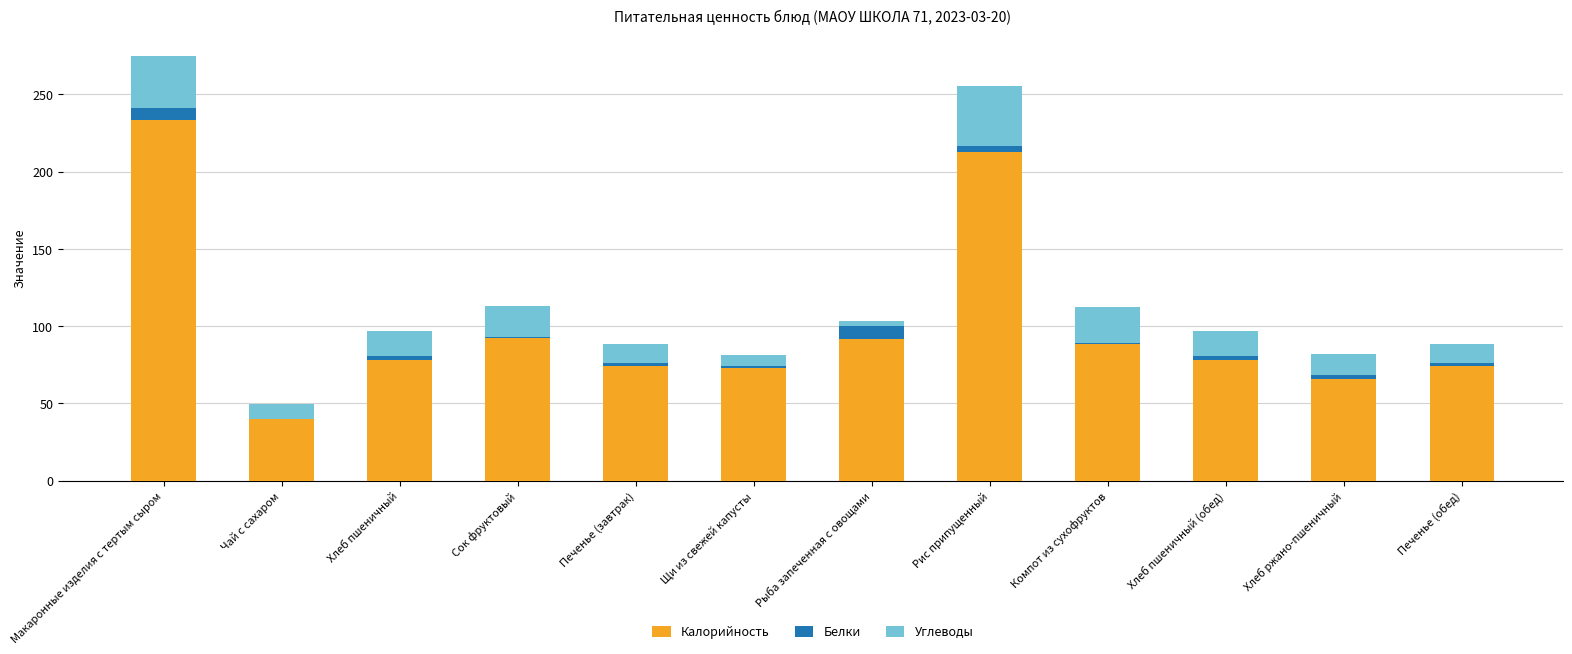

At which category is the sum across all series the highest?

Макаронные изделия с тертым сыром